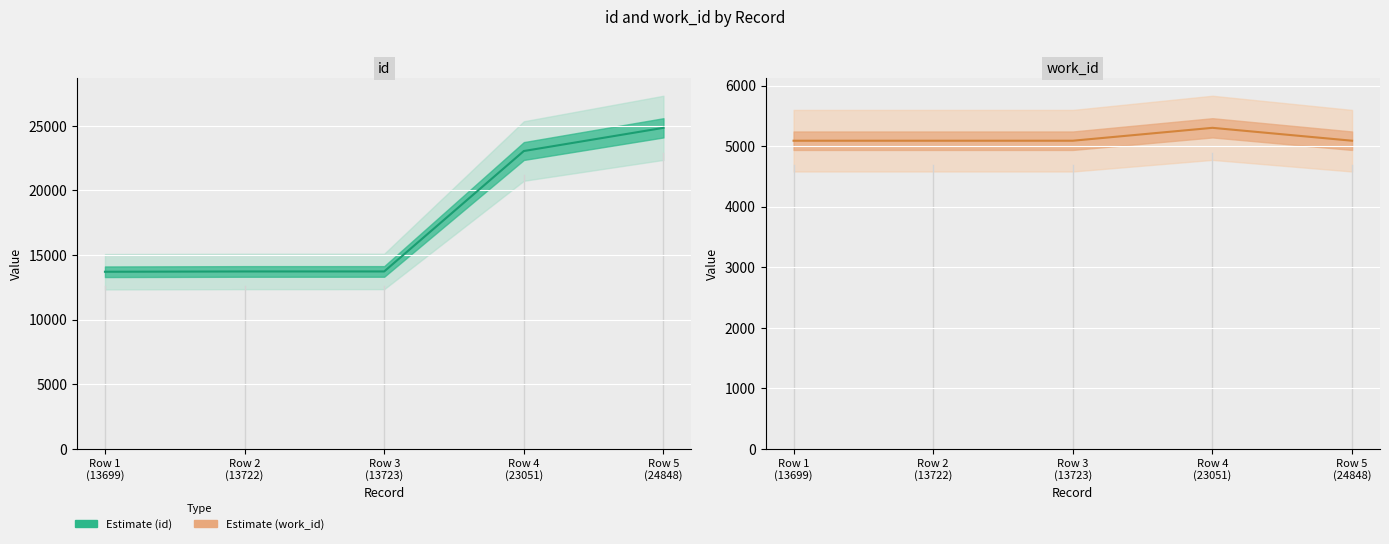

Reading left to right, what are all the values shown in this chart?

id (line): Row 1
(13699)=13699	Row 2
(13722)=13722	Row 3
(13723)=13723	Row 4
(23051)=23051	Row 5
(24848)=24848
work_id (line): Row 1
(13699)=5088	Row 2
(13722)=5088	Row 3
(13723)=5088	Row 4
(23051)=5301	Row 5
(24848)=5088